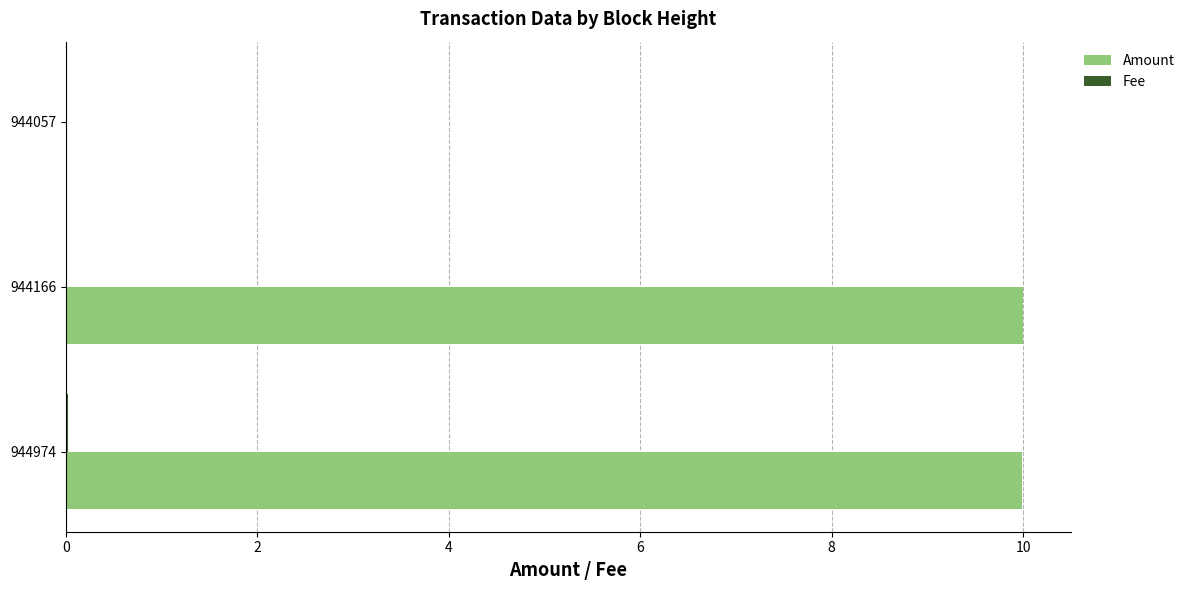

Is it true that Amount equals 0.0 at 944057?

True